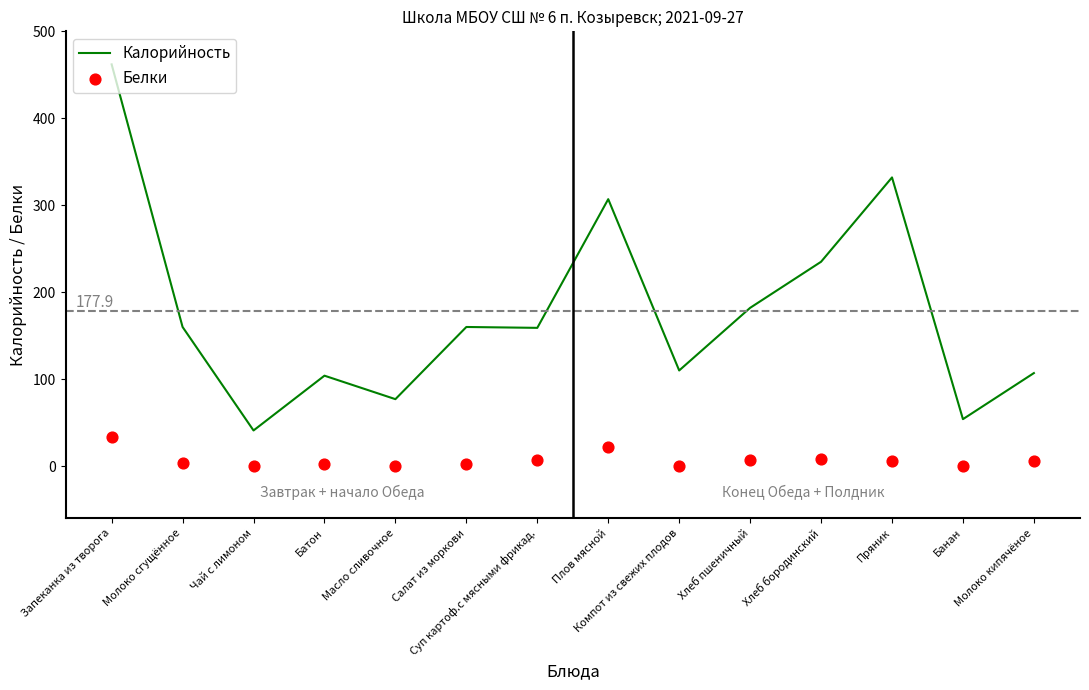

Which series has the widest spread of Y values?

Калорийность